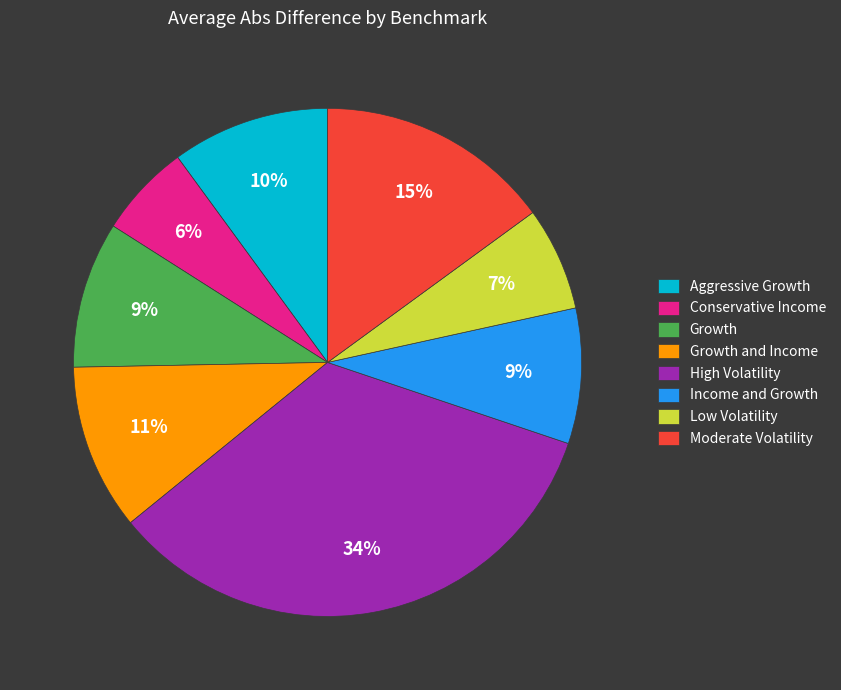

Between Conservative Income and Growth and Income, which is larger?

Growth and Income